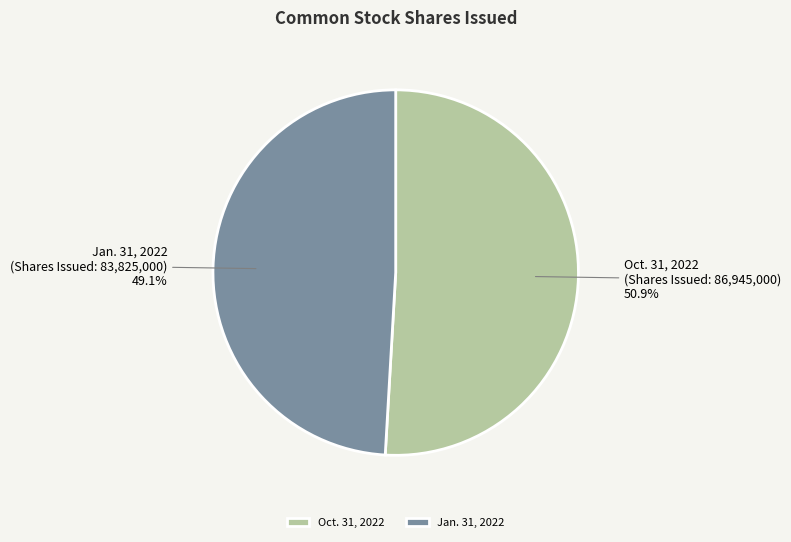

Which category accounts for the majority?

Oct. 31, 2022